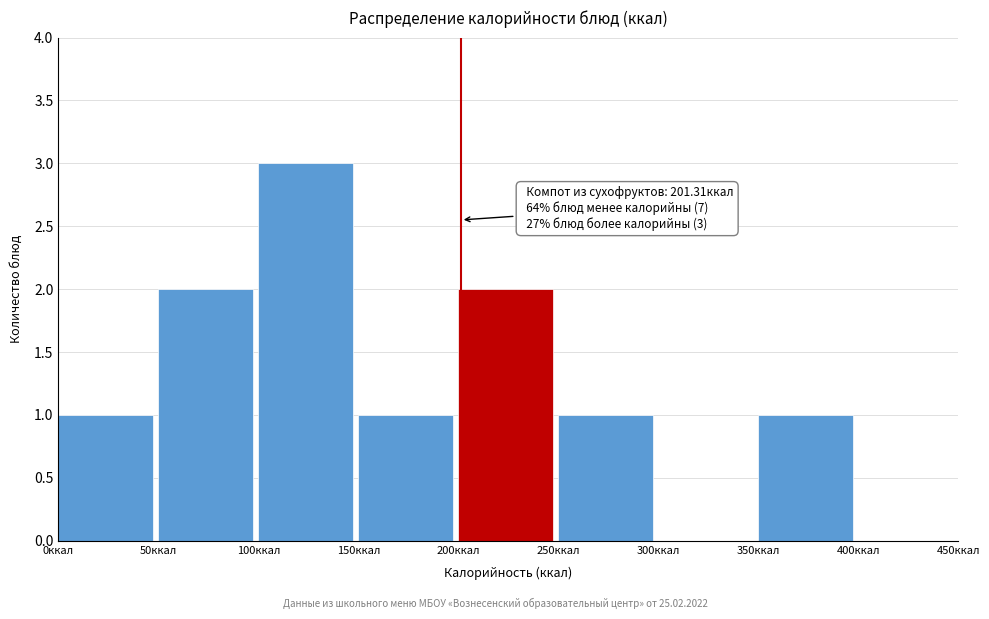

Which range on the x-axis has the tallest bar?

100 to 150